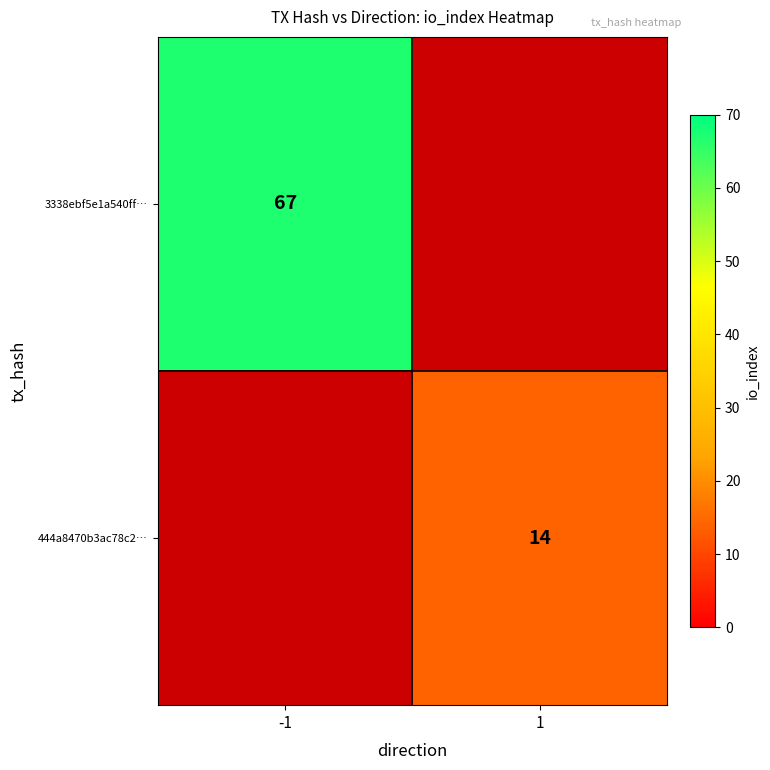

True or false: 3338ebf5e1a540ff… has a value of 67 at -1.

True